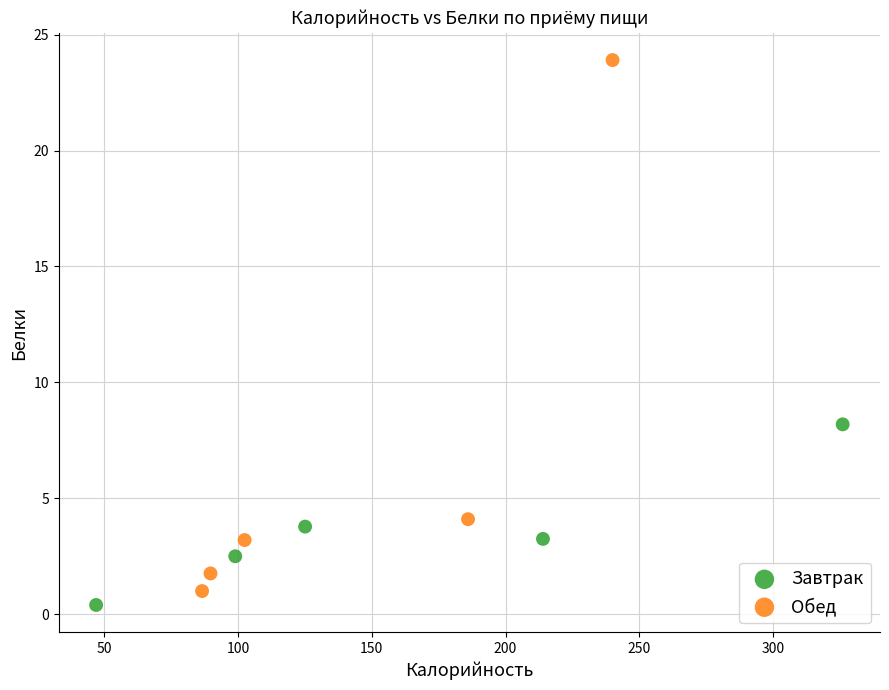

Which series has the largest Y range (max minus min)?

Обед